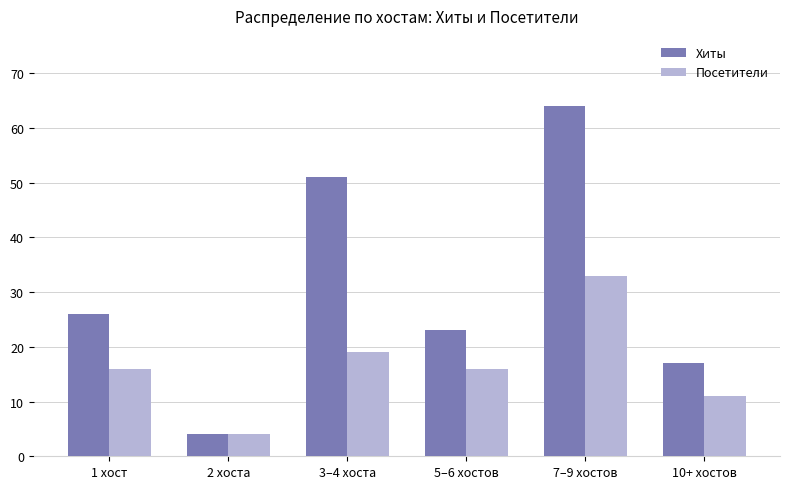

At which label does Хиты reach its minimum?

2 хоста